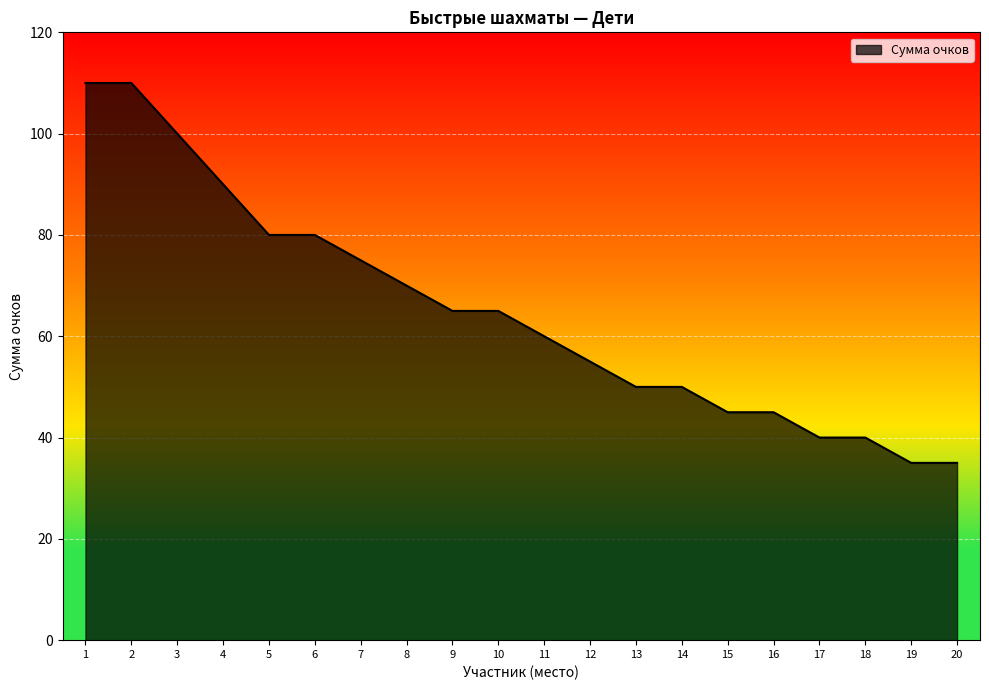

What is the minimum value shown in the chart?

35